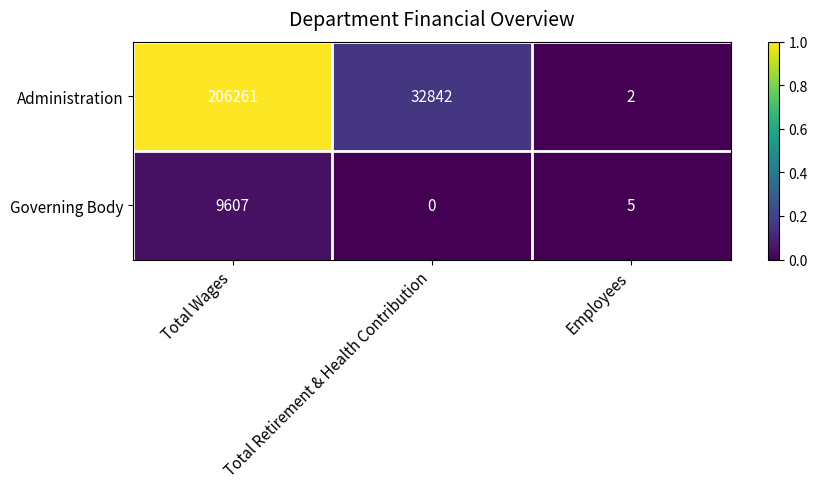

Which label corresponds to the largest value in the chart?

Total Wages